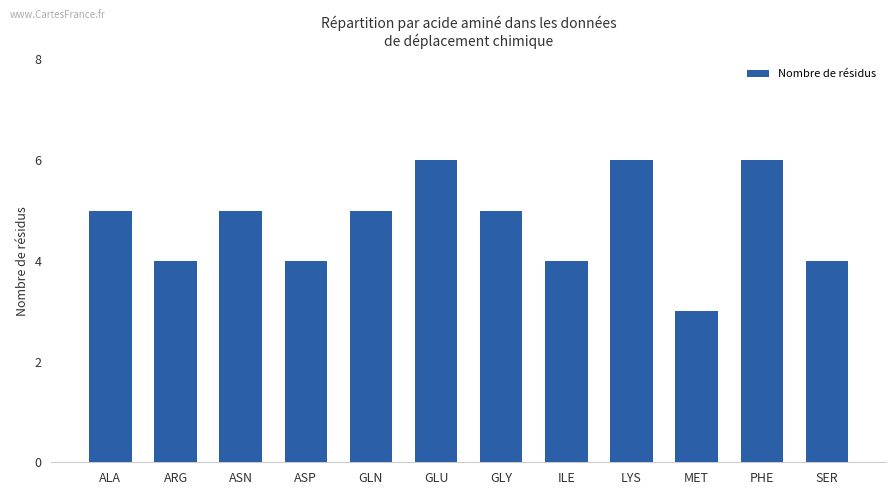

Reading right to left, extract all data points from this chart.

4	6	3	6	4	5	6	5	4	5	4	5